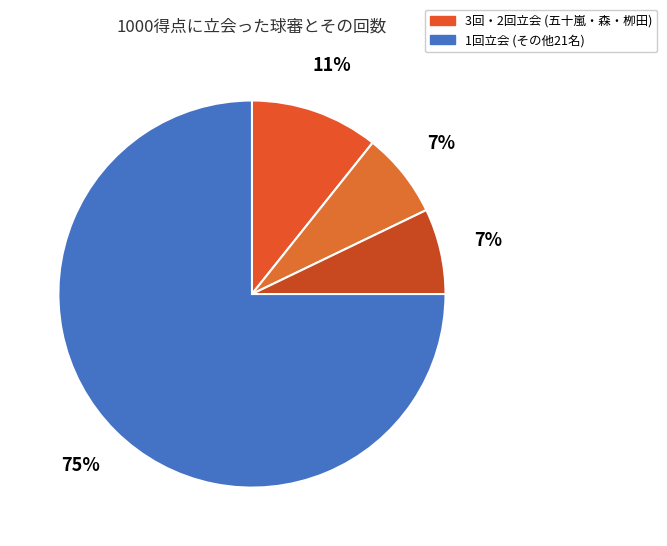

How many segments does this pie chart have?

4